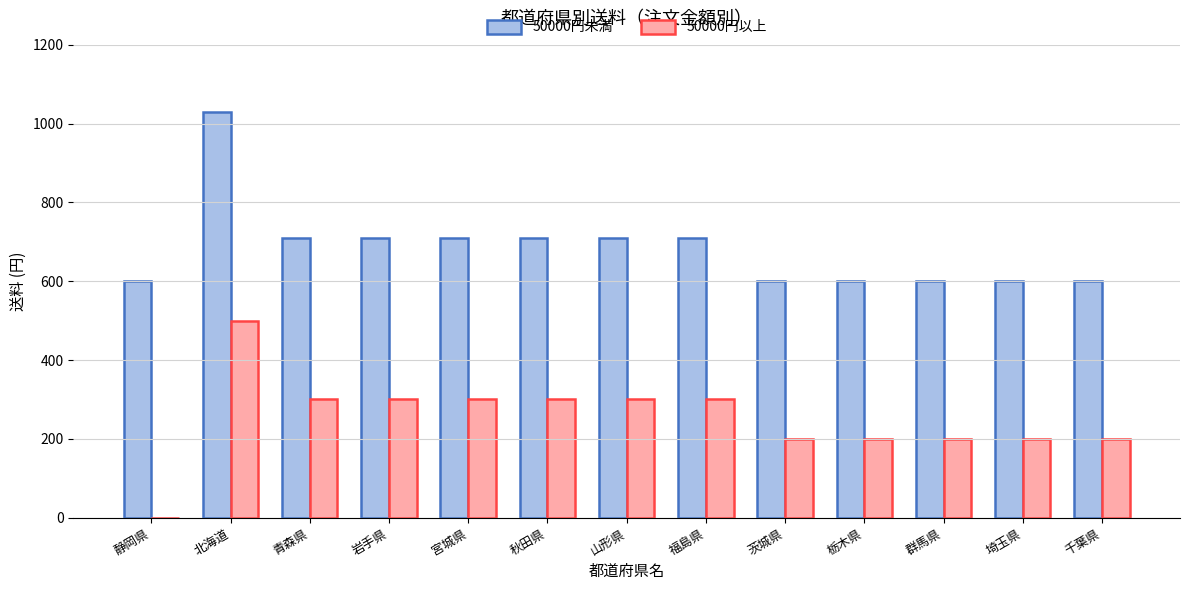

At which category is the sum across all series the highest?

北海道